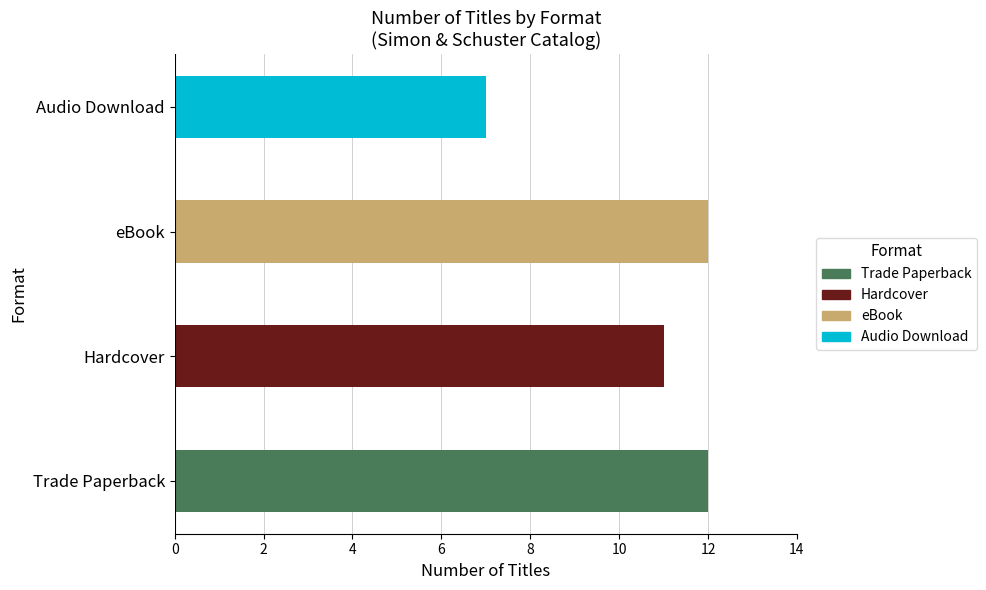

Which series has the largest range (max minus min)?

Trade Paperback